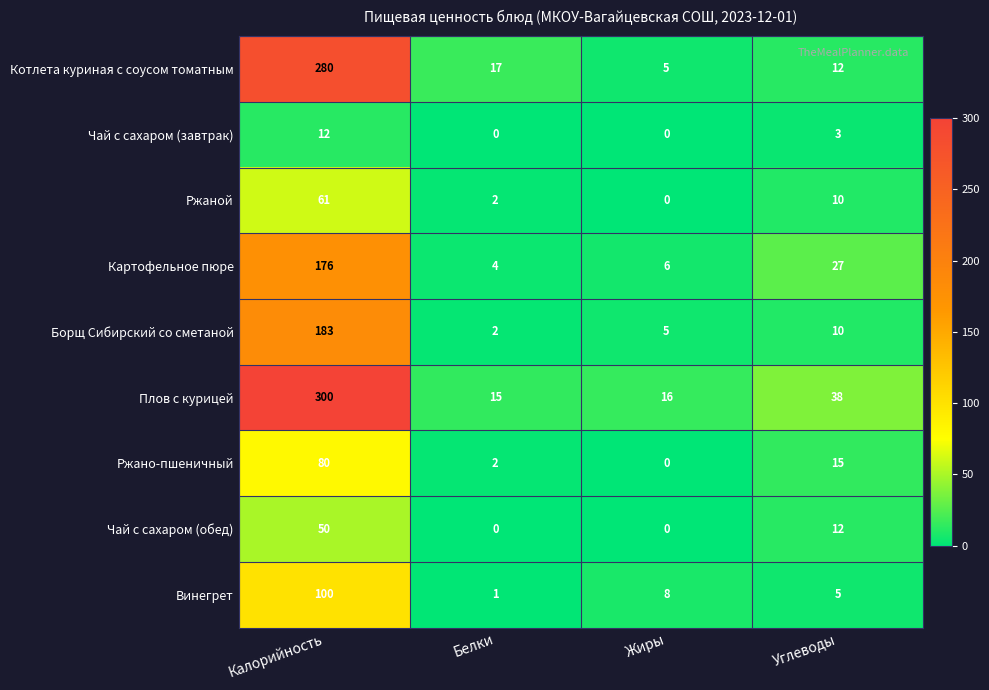

The value of Чай с сахаром (завтрак) at Жиры is 0. True or false?

True